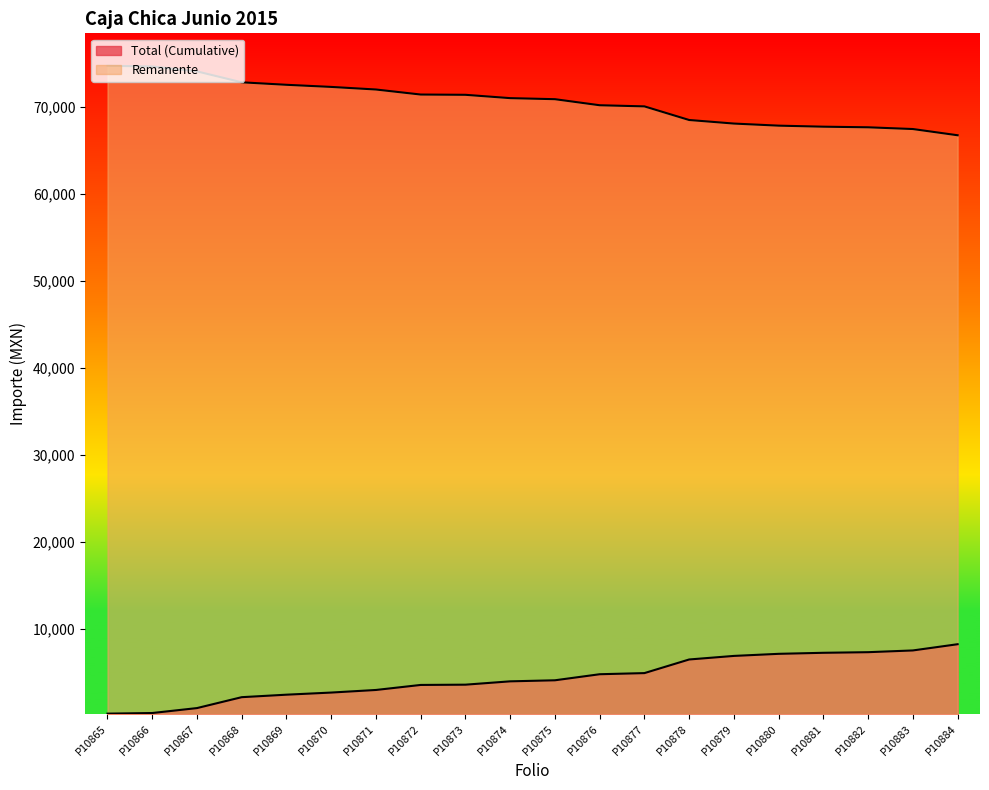

What is the sum of all Total (Cumulative) values?

87702.2